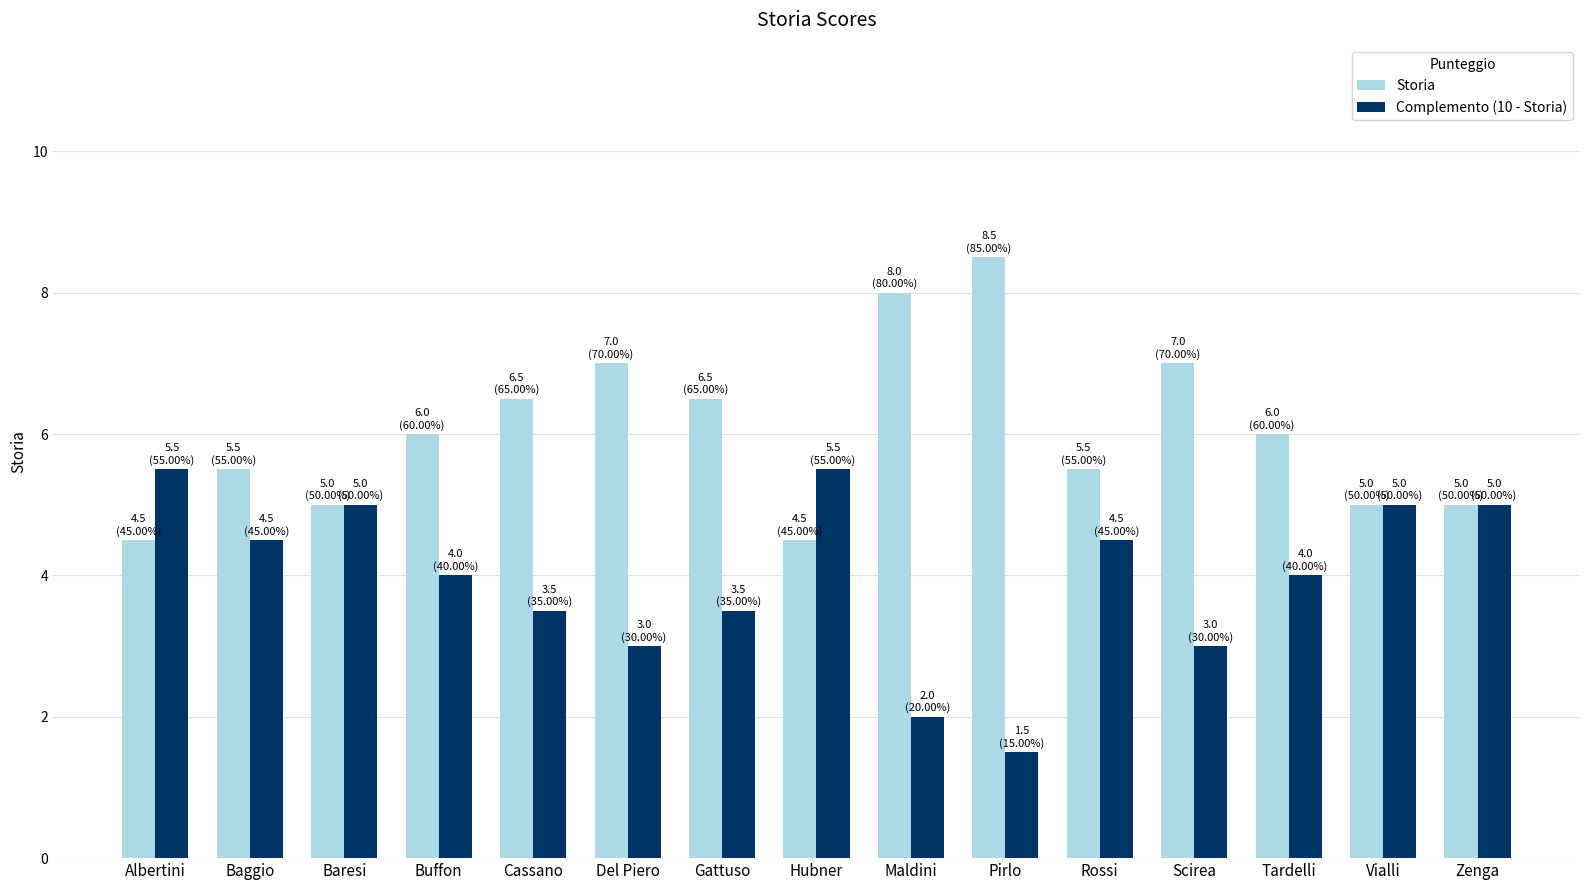

How many bars are there in total?

30